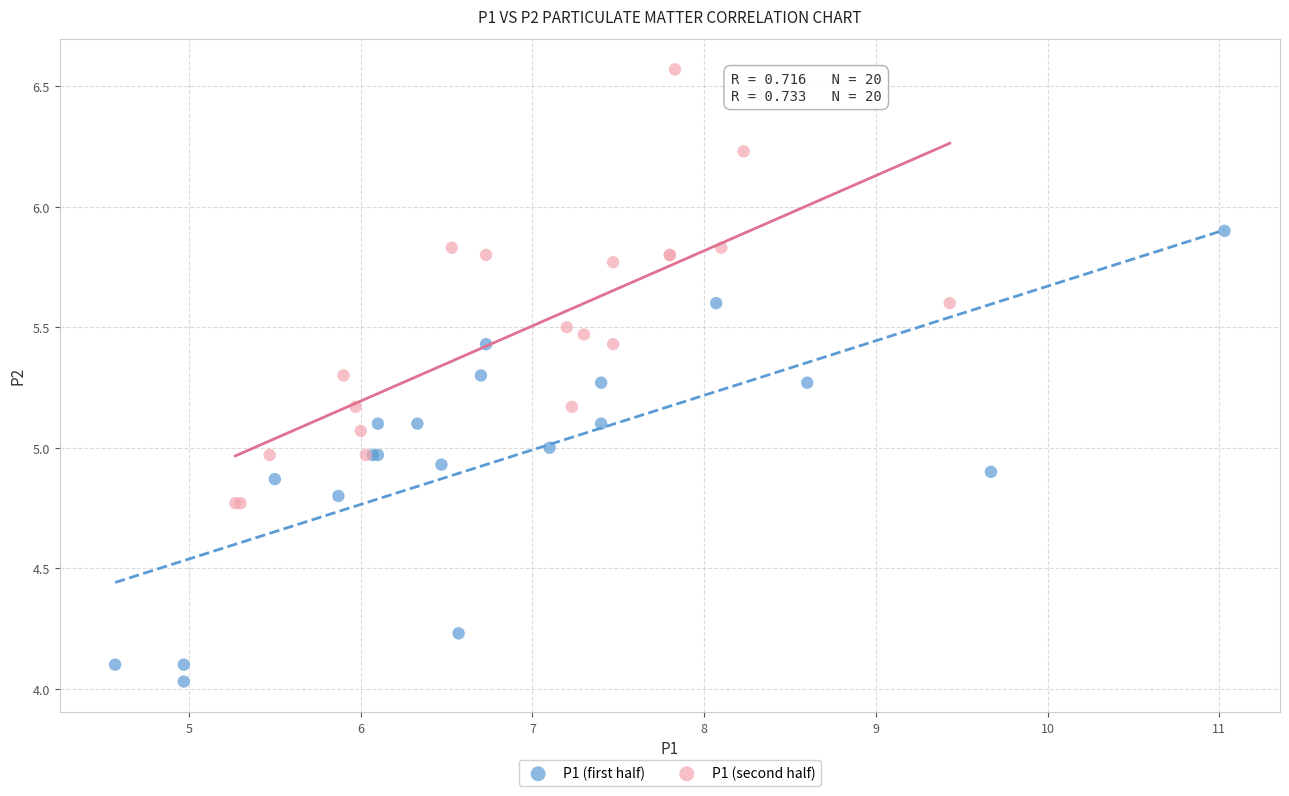

Which series contains the lowest Y value?

P1 (first half)